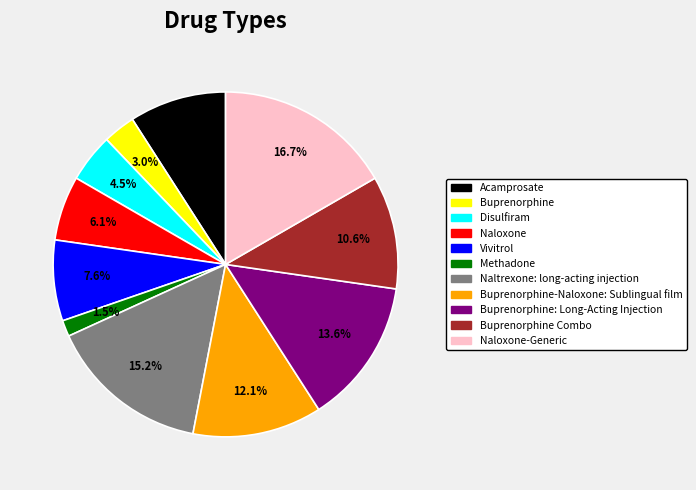

To the nearest percent, what is the combined percentage of Buprenorphine and Naltrexone: long-acting injection?

18%